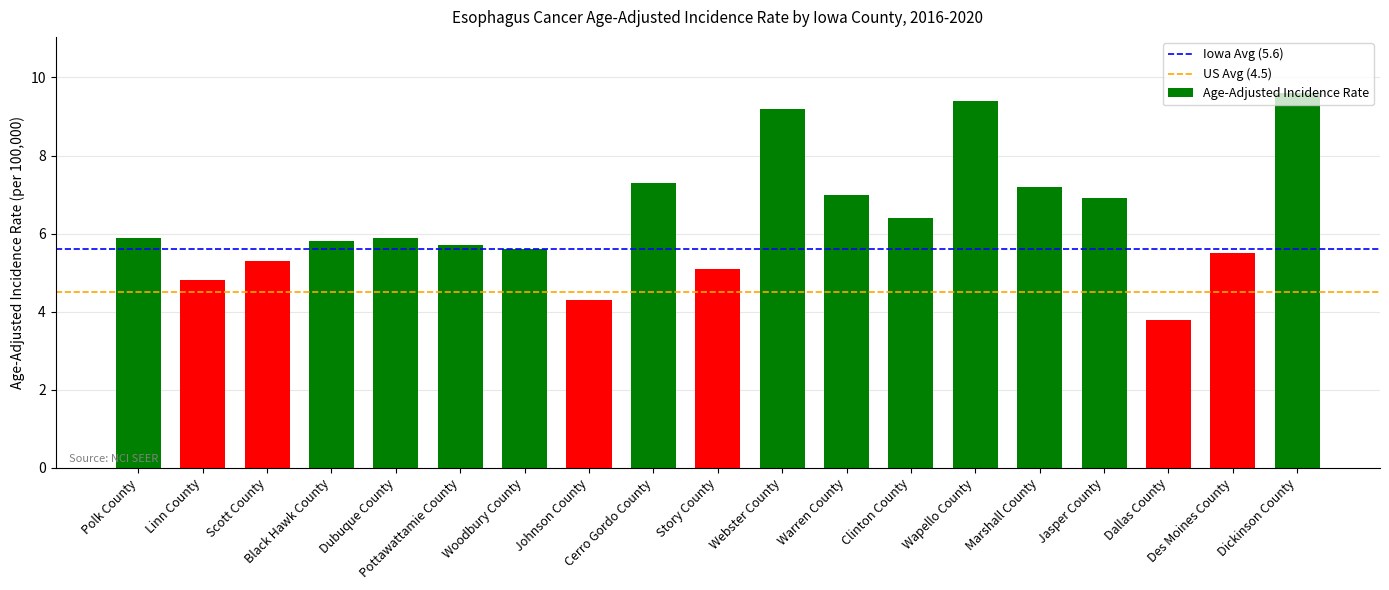

The value at Jasper County is 6.9. True or false?

True